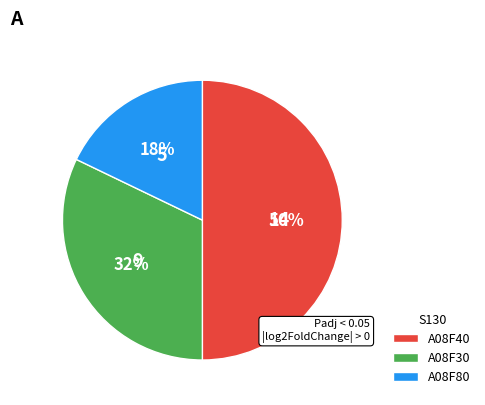

Which category has the biggest portion of the pie?

A08F40